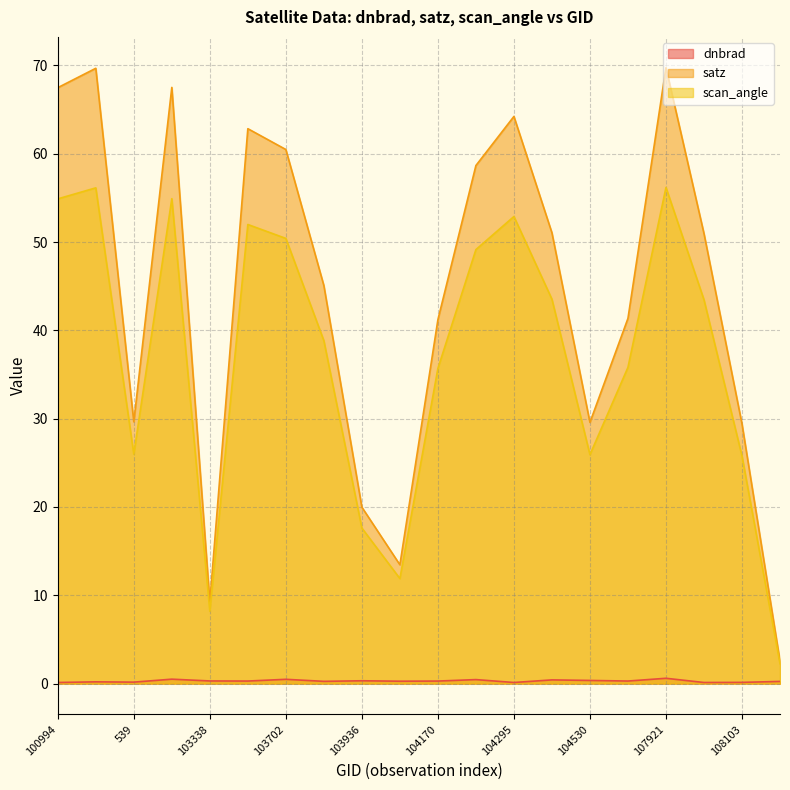

What is the difference between the satz values at 102482 and 104295?

5.5